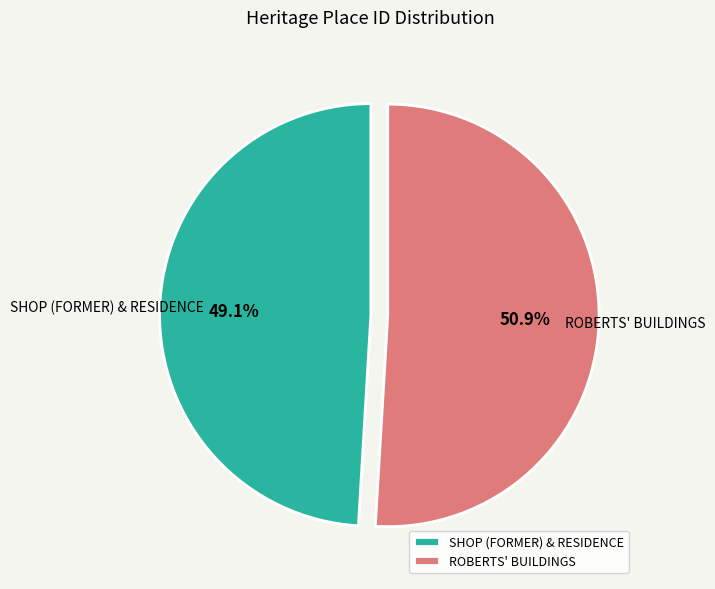

Count the number of slices in the pie.

2